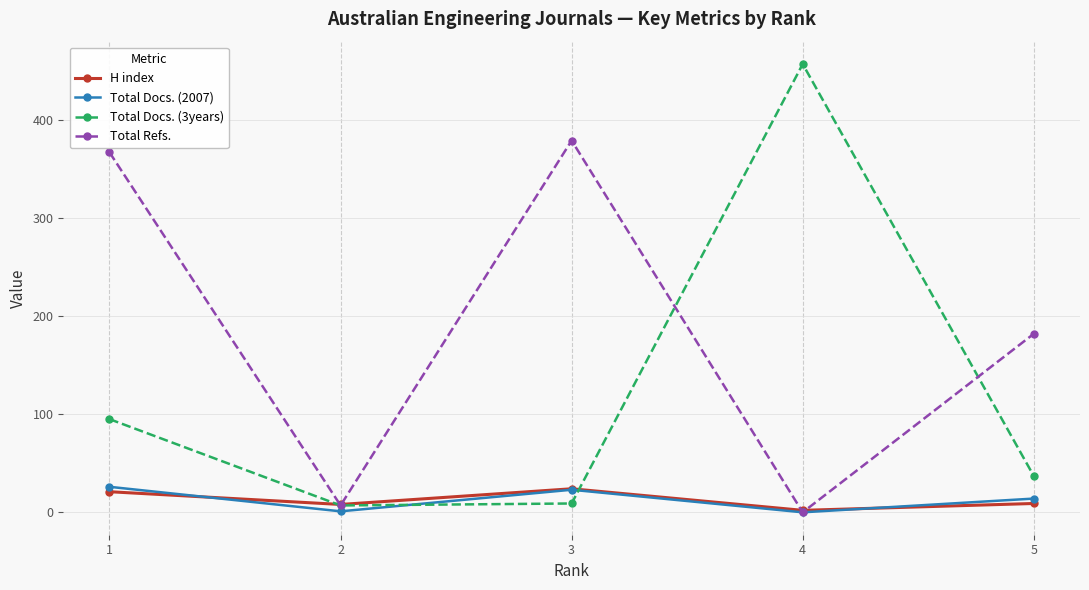

What is the maximum value for Total Refs.?

379